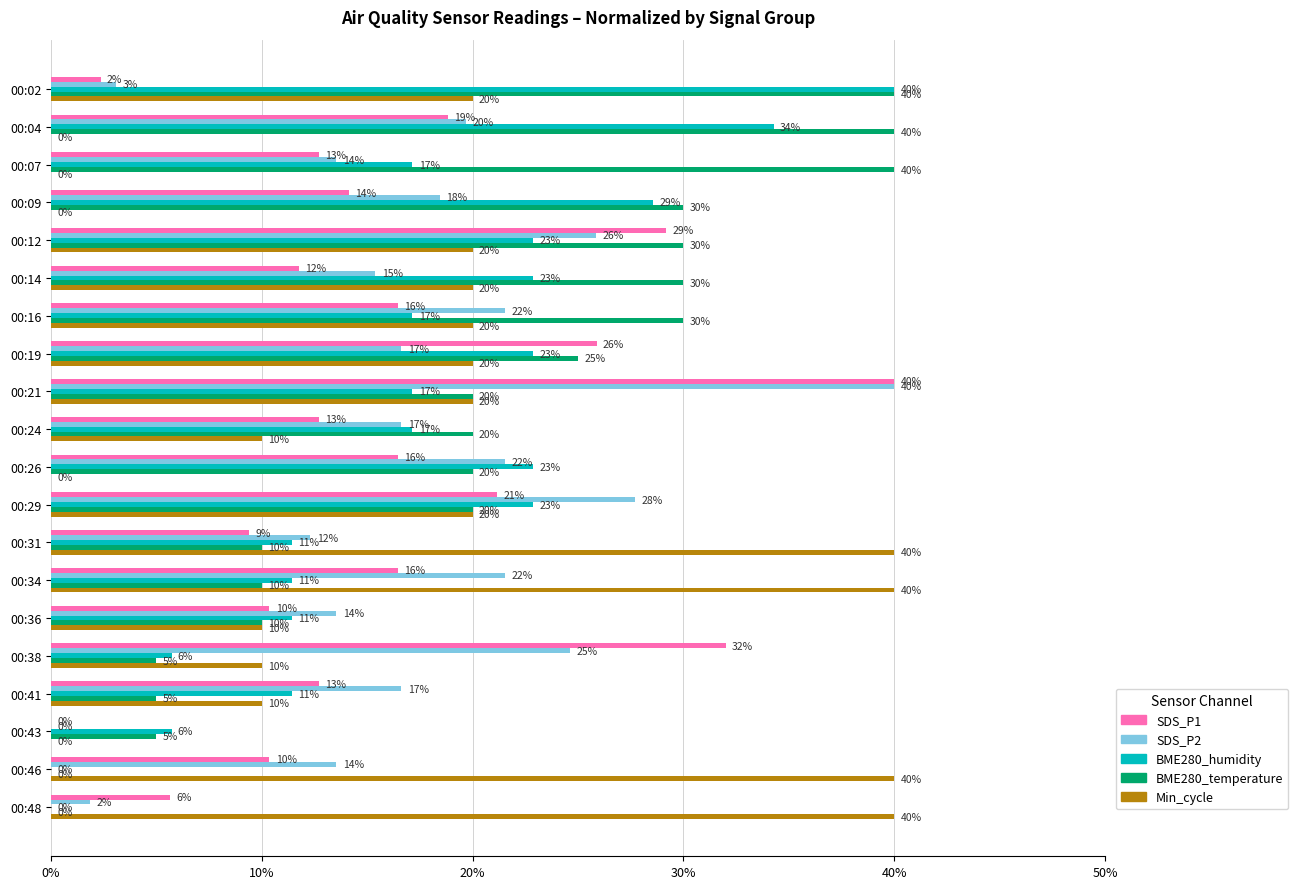

At which category is the sum across all series the highest?

00:21